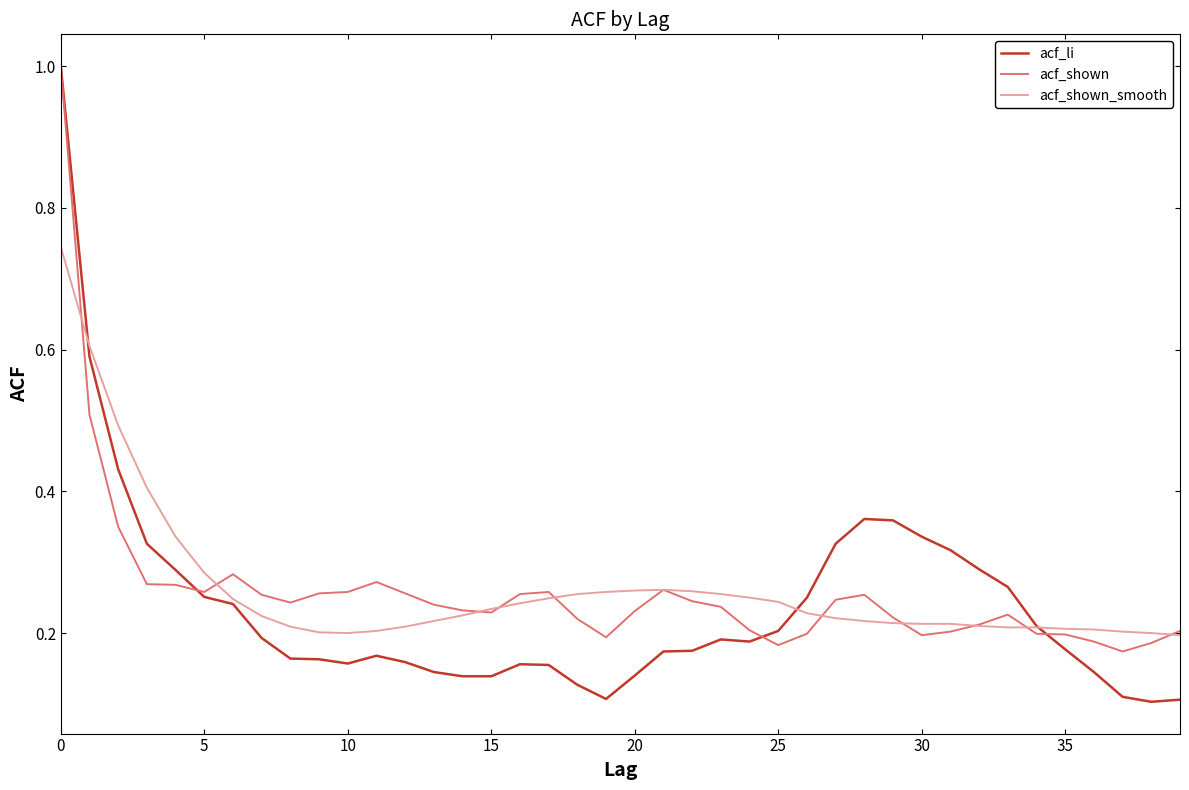

What is the maximum value shown in the chart?

1.0